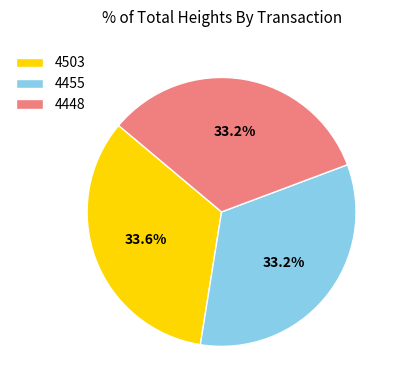

How many slices are in this pie chart?

3